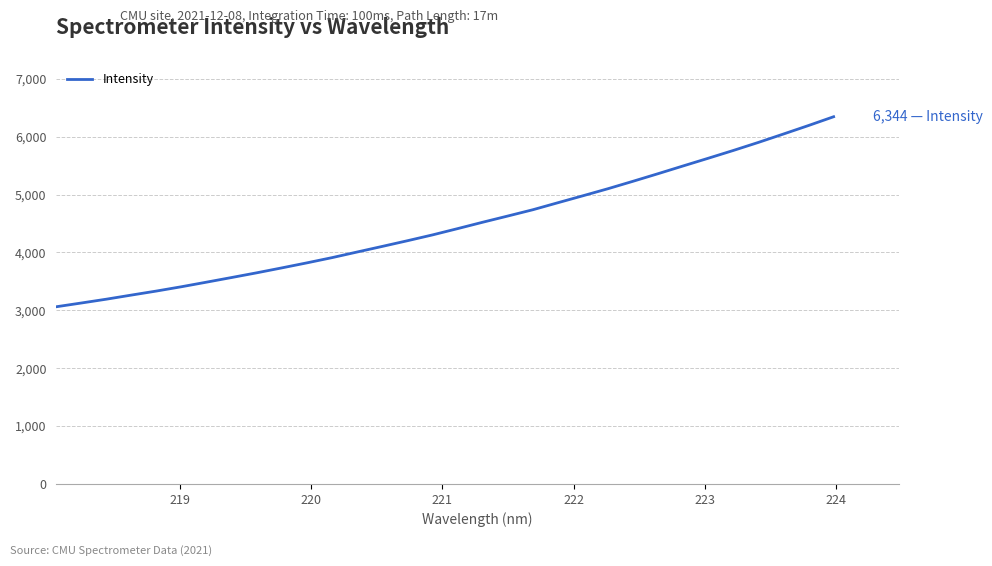

What is the minimum value shown in the chart?

3060.3